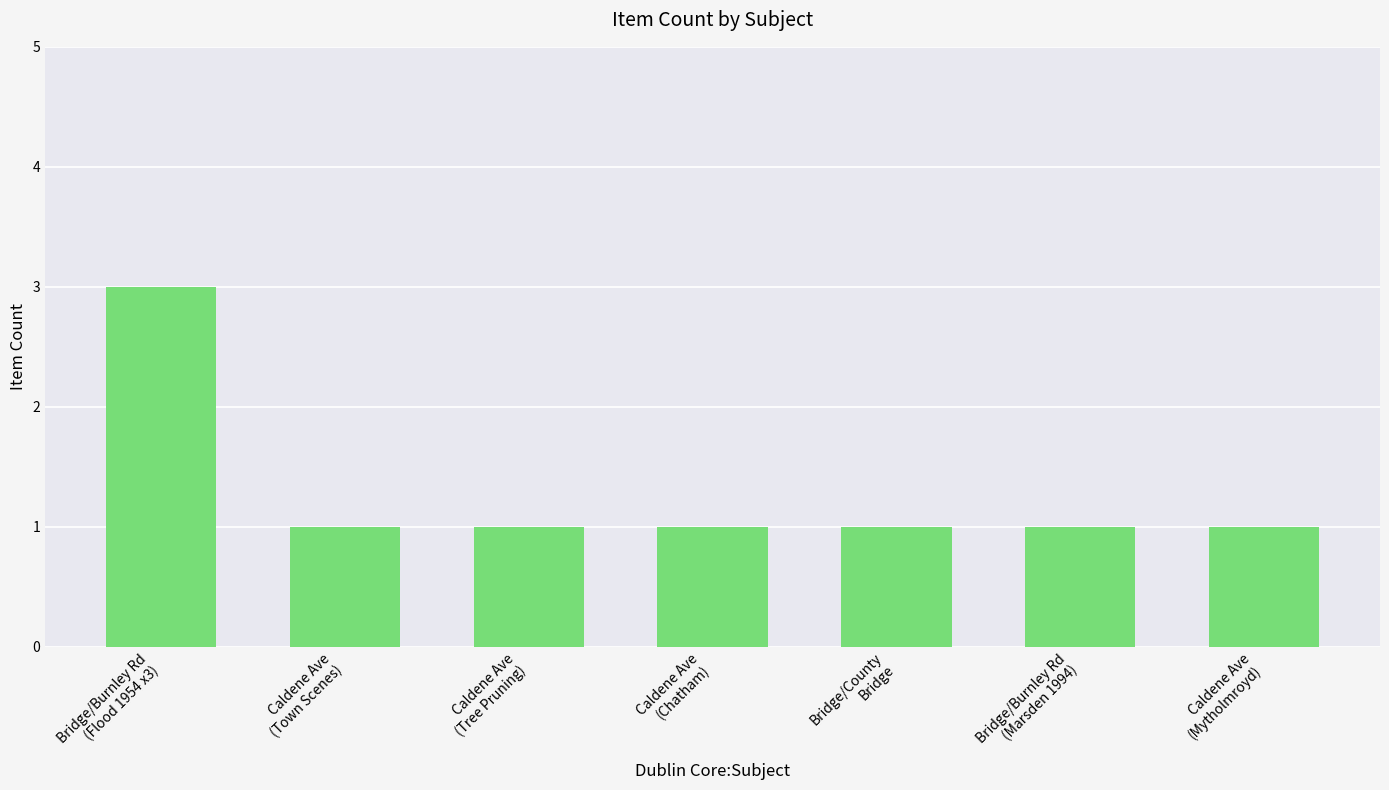

Which has a higher value, Bridge/Burnley Rd
(Flood 1954 x3) or Caldene Ave
(Tree Pruning)?

Bridge/Burnley Rd
(Flood 1954 x3)